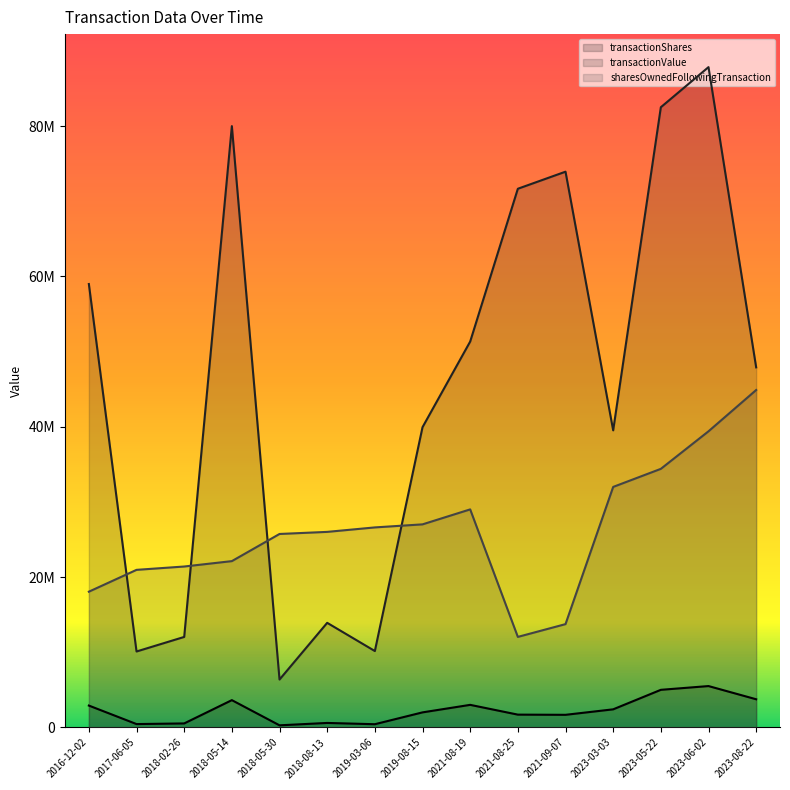

Where is the first local minimum for transactionShares?

2017-06-05